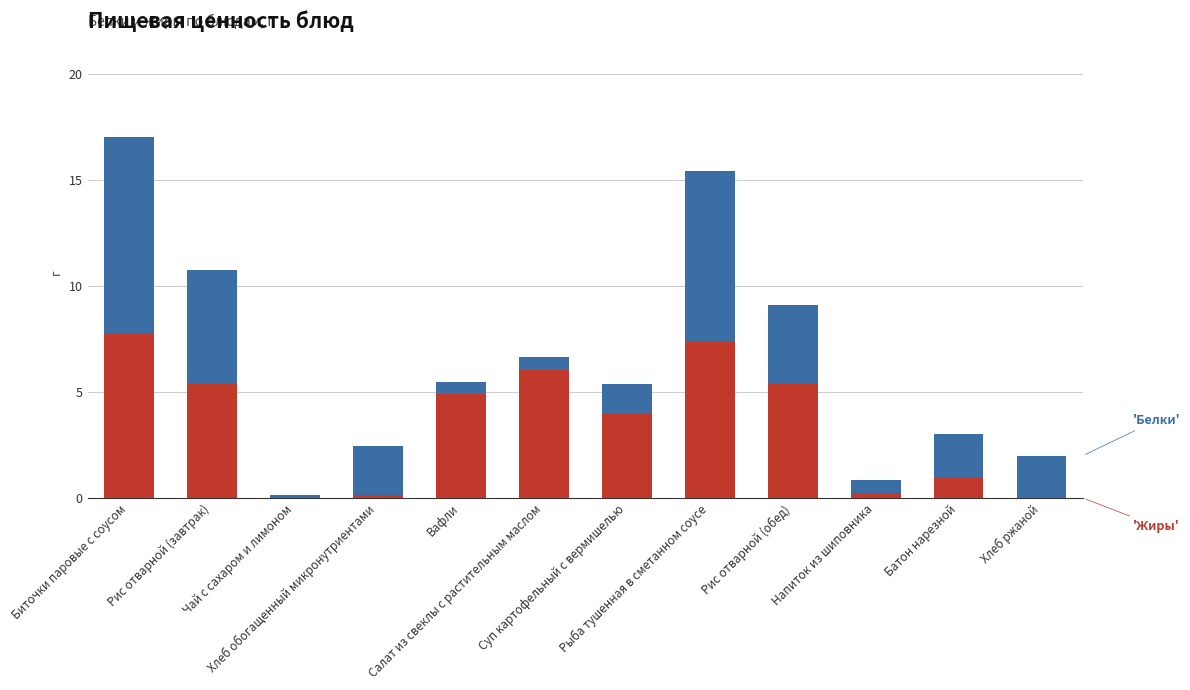

Which has a higher value, Батон нарезной or Рис отварной (завтрак)?

Рис отварной (завтрак)